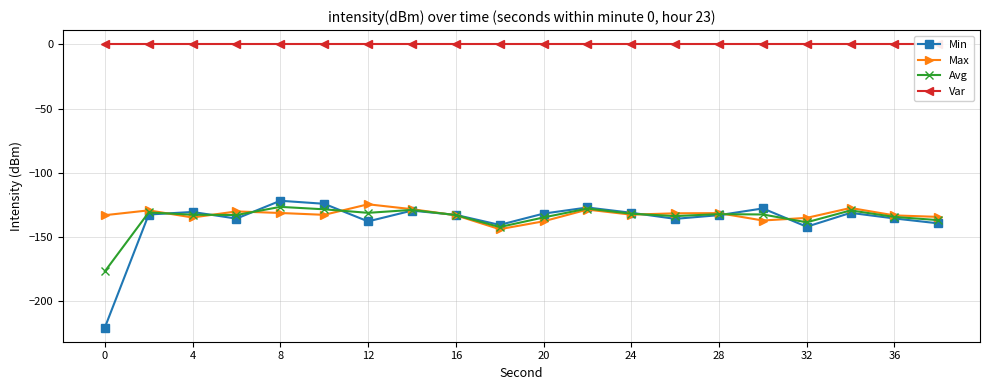

The Avg series shows -66.0 at 36. True or false?

False